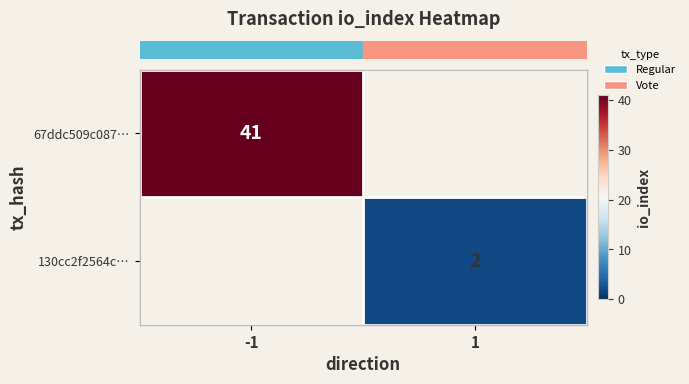

What is the minimum value shown in the chart?

2.0